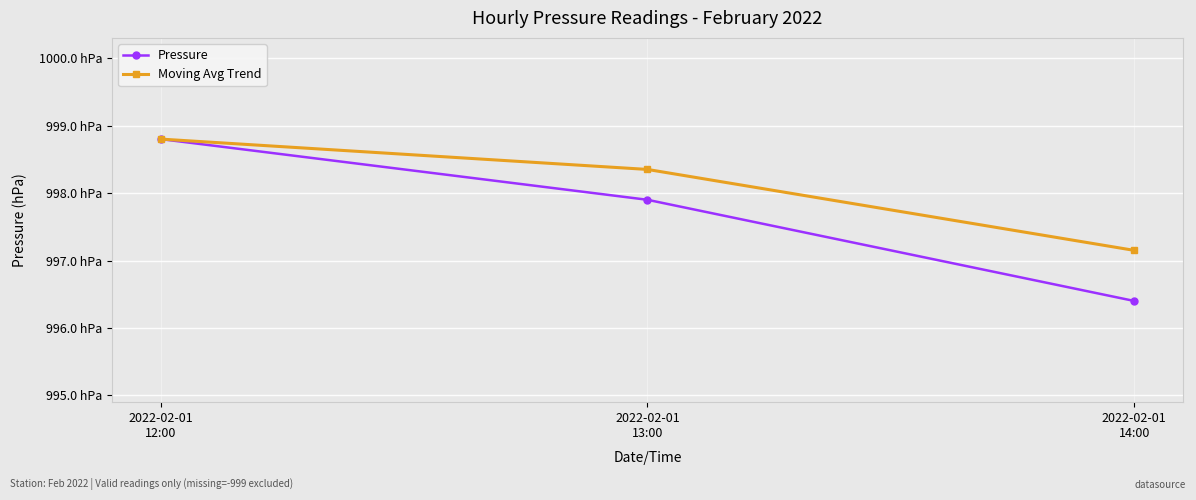

What are all the series names shown in the legend?

Pressure, Moving Avg Trend